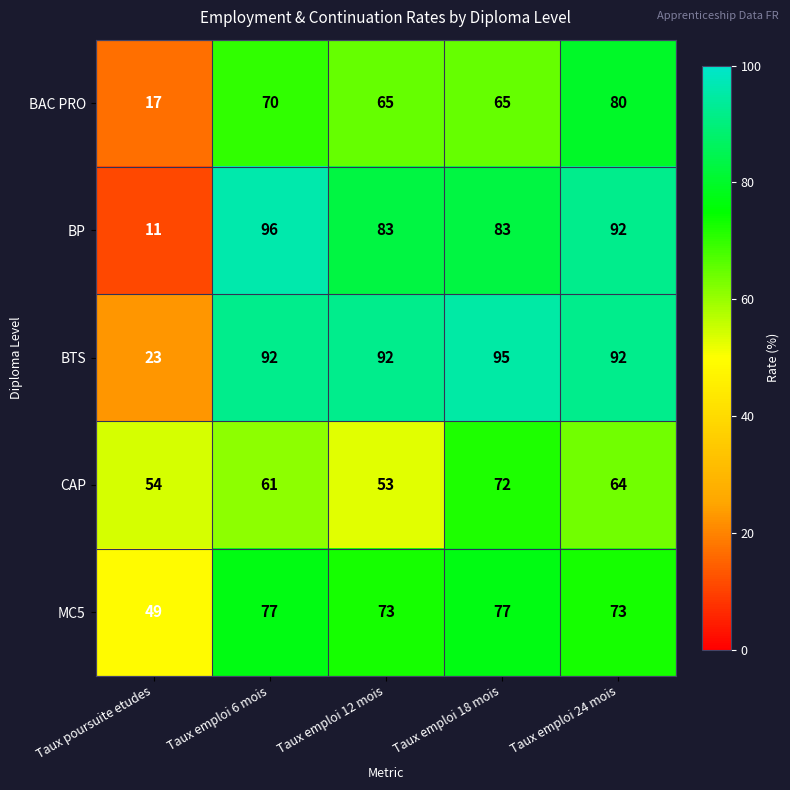

True or false: CAP has a value of 88 at Taux poursuite etudes.

False